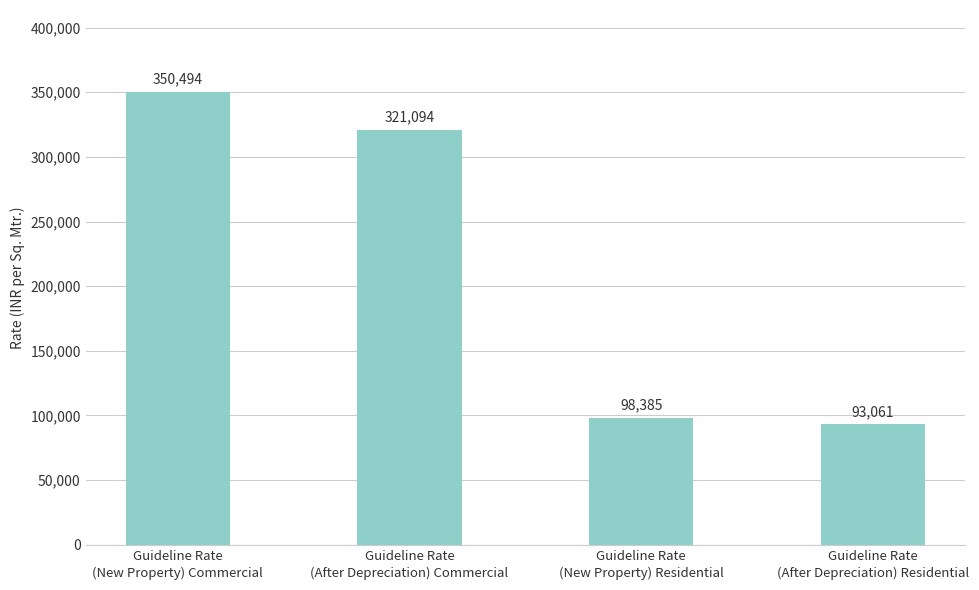

What is the label of the 4th bar from the right?

Guideline Rate
(New Property) Commercial